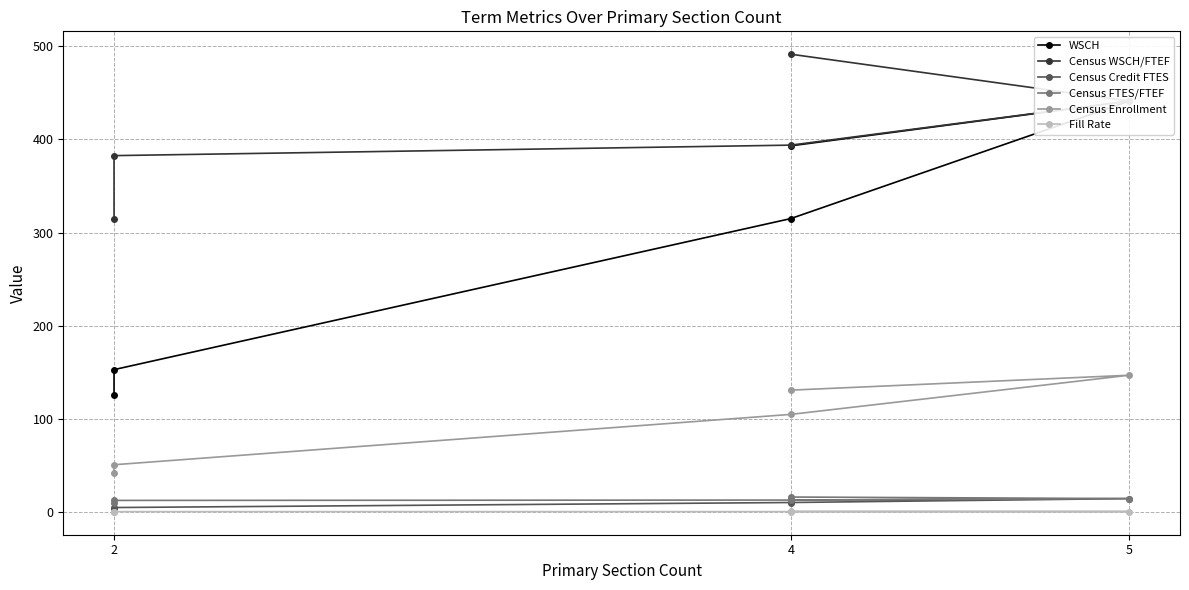

True or false: Census Enrollment and Census FTES/FTEF cross at least once.

False